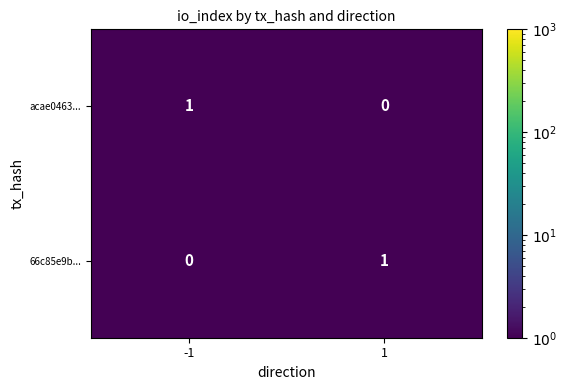

Is it true that 66c85e9b... equals 0 at -1?

True